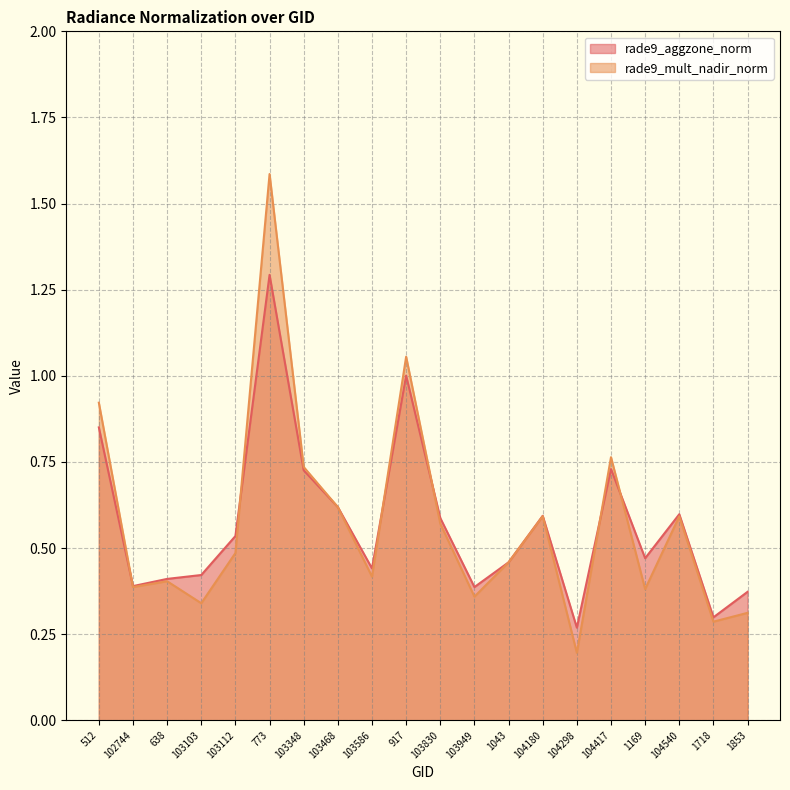

What is the greatest value displayed?

1.6